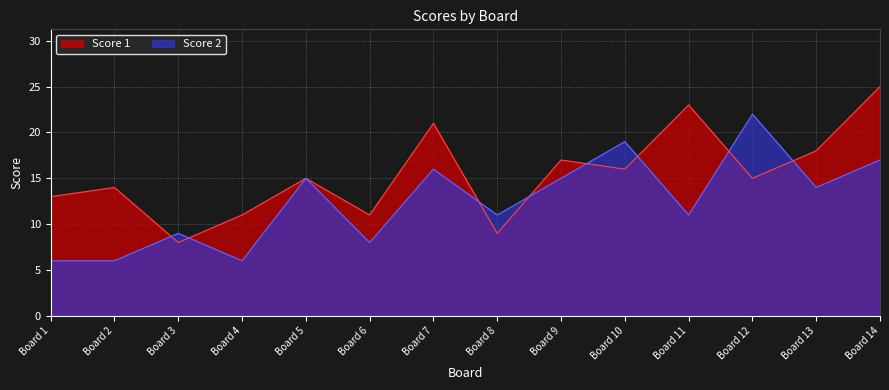

How many interior local peaks does the Score 2 series have?

5